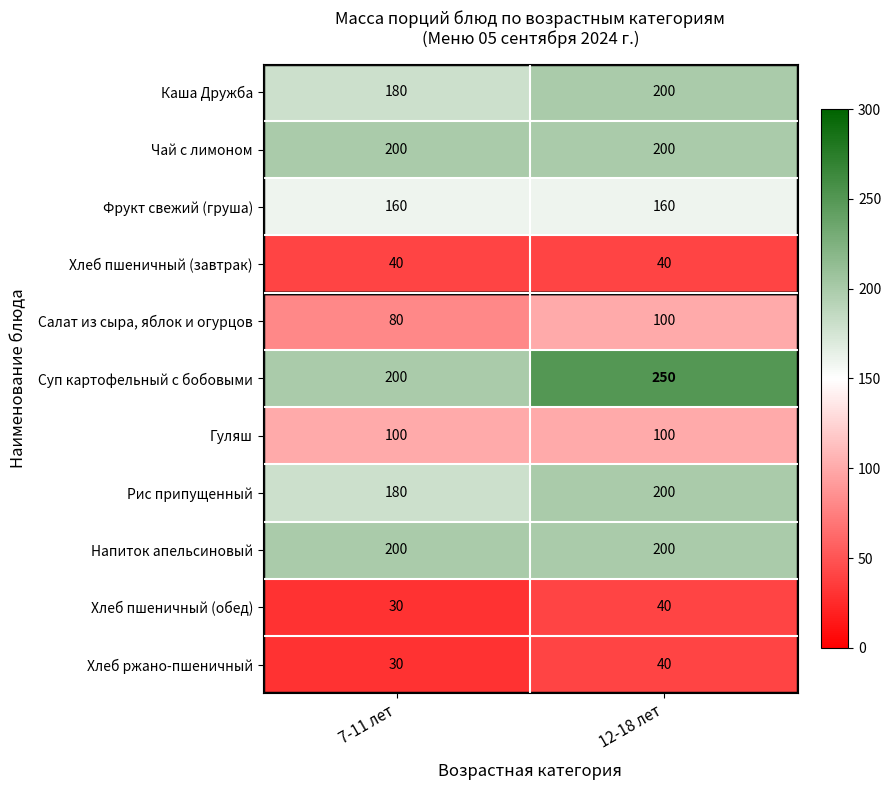

List the labels in order of Хлеб пшеничный (обед) value, smallest first.

7-11 лет, 12-18 лет